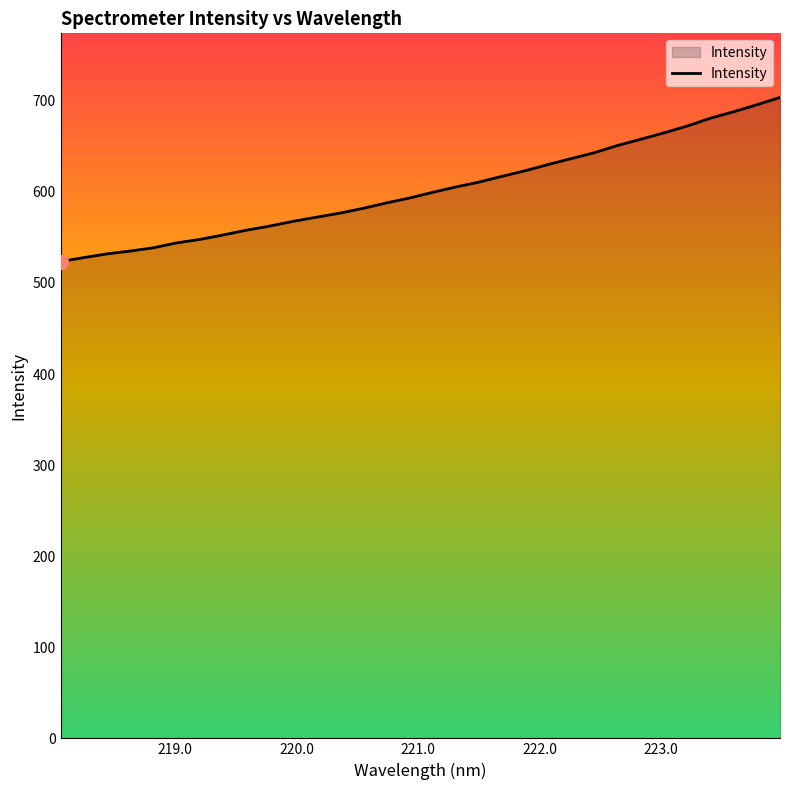

What is the minimum value shown in the chart?

523.6